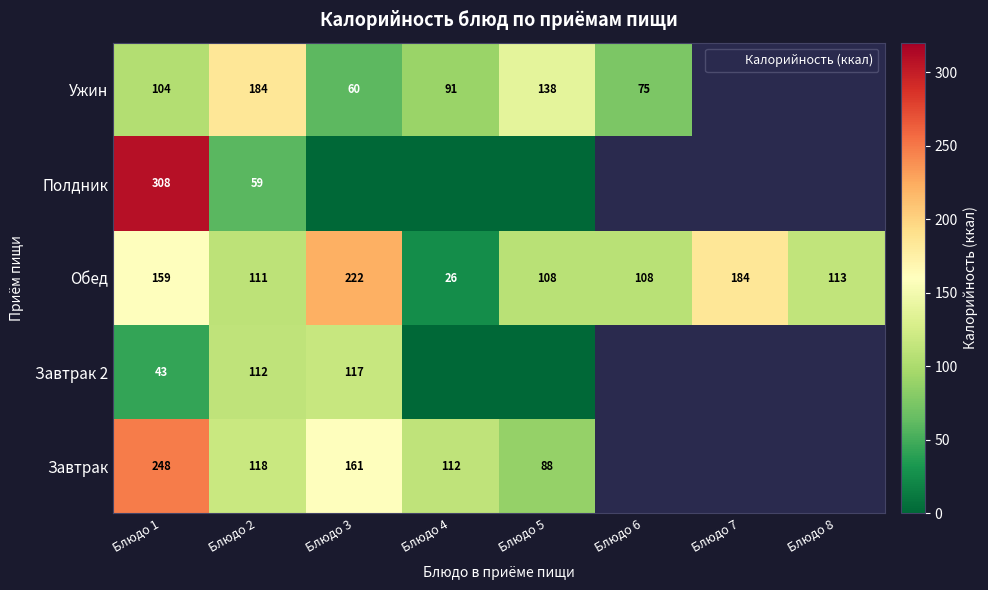

At which category does the chart reach its minimum across all series?

Блюдо 4